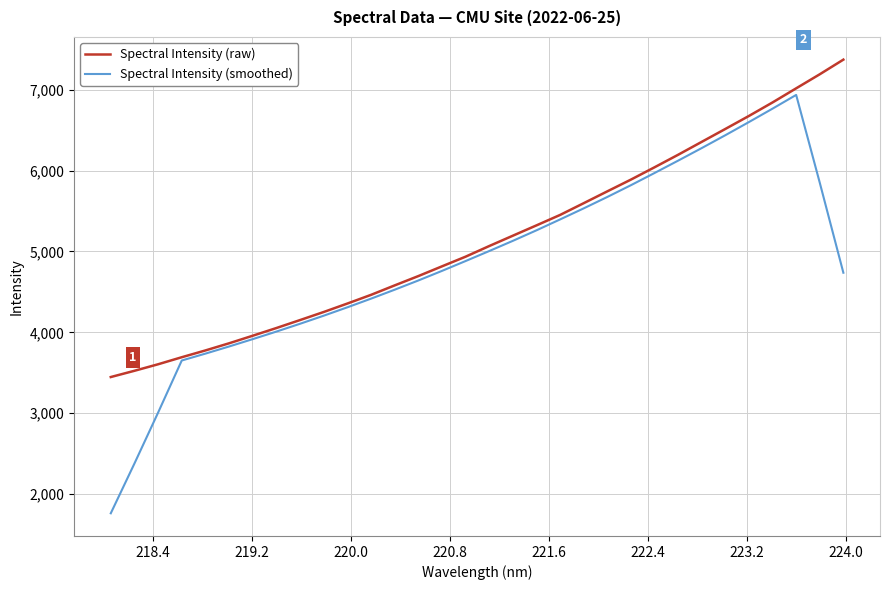

What is the highest value of the Spectral Intensity (smoothed) series?

6934.9